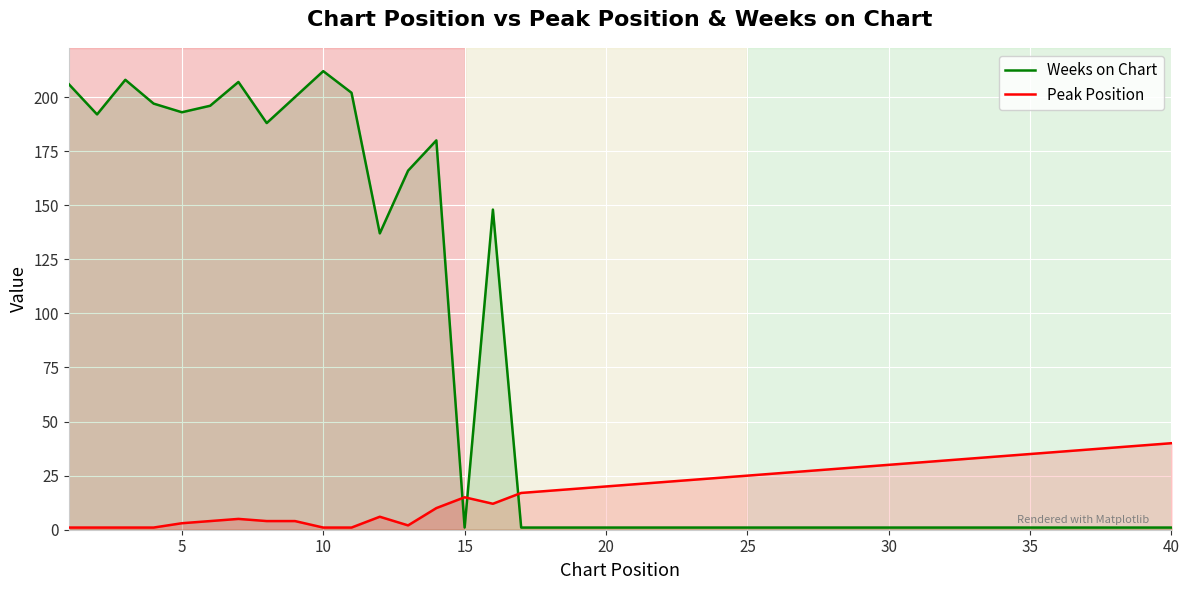

What is the minimum value for Weeks on Chart?

1